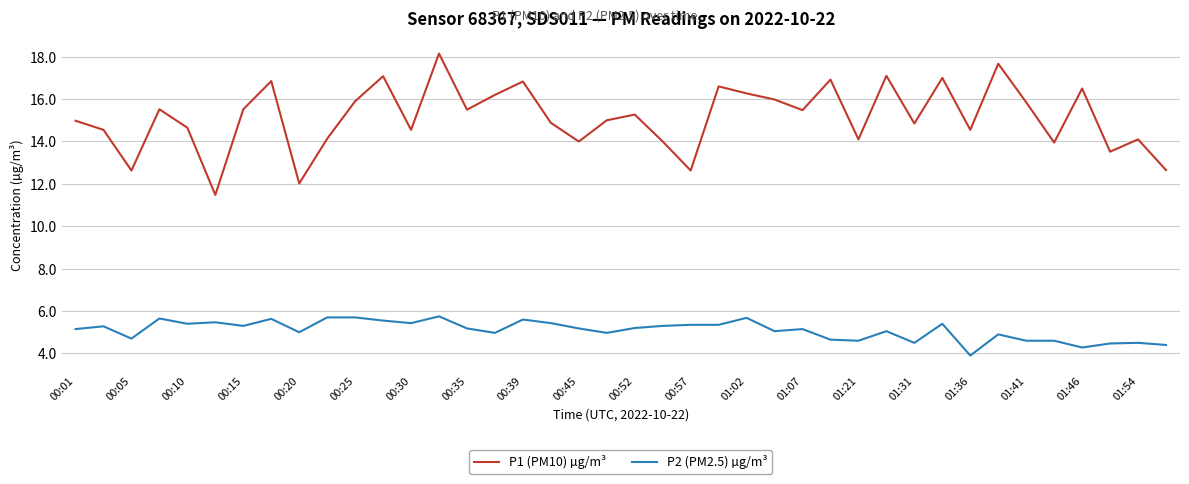

Rank the series by their maximum value, from highest to lowest.

P1 (PM10) µg/m³, P2 (PM2.5) µg/m³